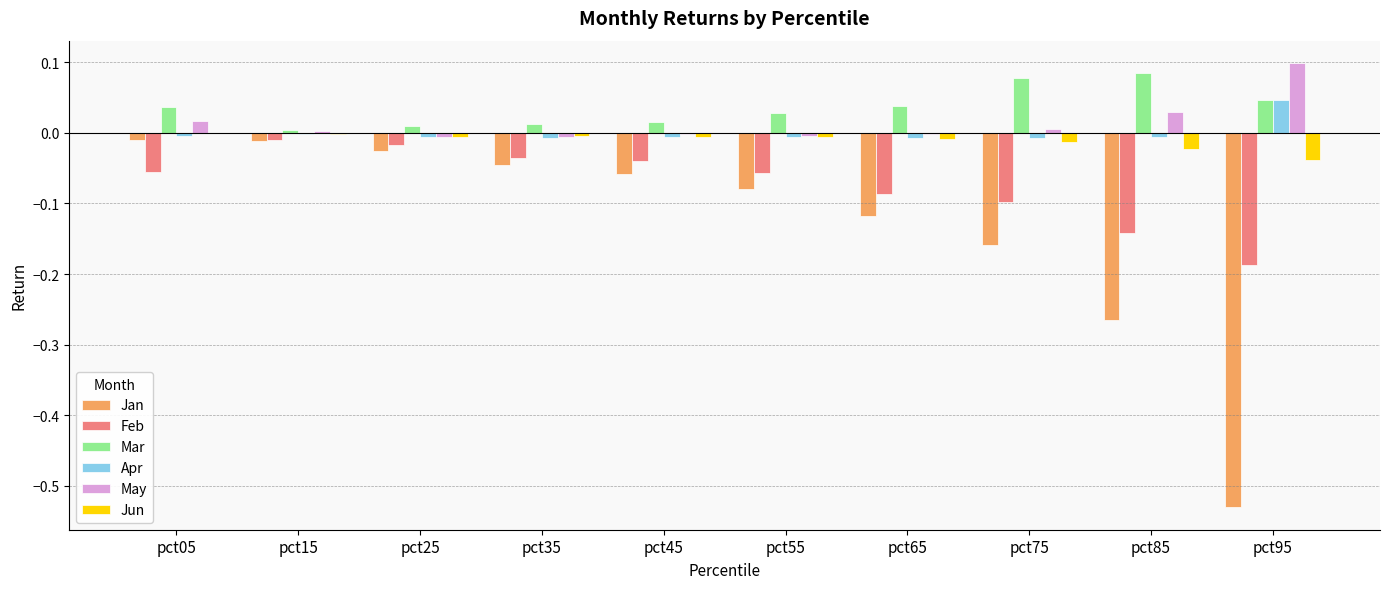

The Jun series shows -0.0 at pct45. True or false?

True